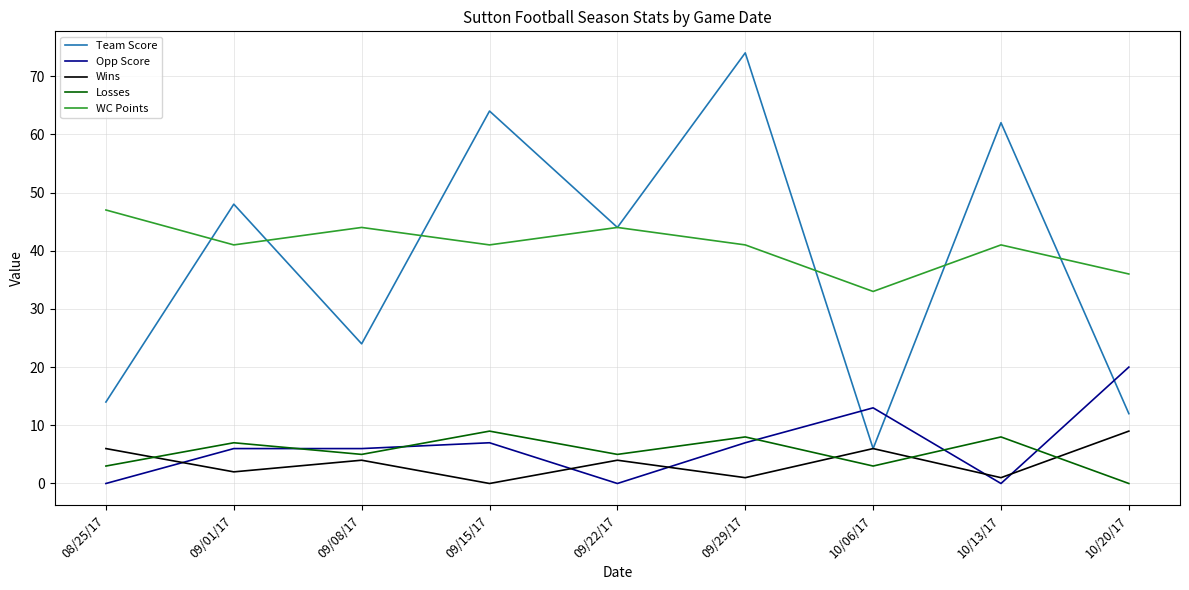

Reading left to right, list all the values displayed in this chart.

Team Score: 14	48	24	64	44	74	6	62	12
Opp Score: 0	6	6	7	0	7	13	0	20
Wins: 6	2	4	0	4	1	6	1	9
Losses: 3	7	5	9	5	8	3	8	0
WC Points: 47	41	44	41	44	41	33	41	36